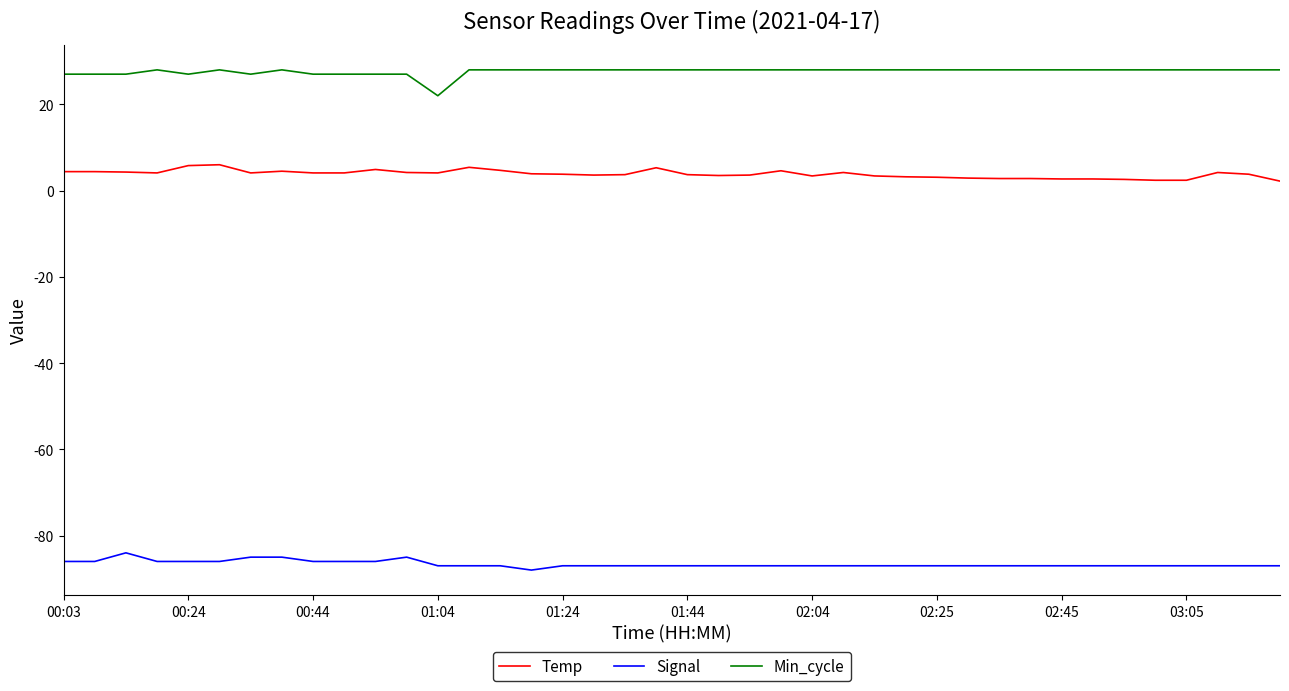

Rank the series by their maximum value, from highest to lowest.

Min_cycle, Temp, Signal